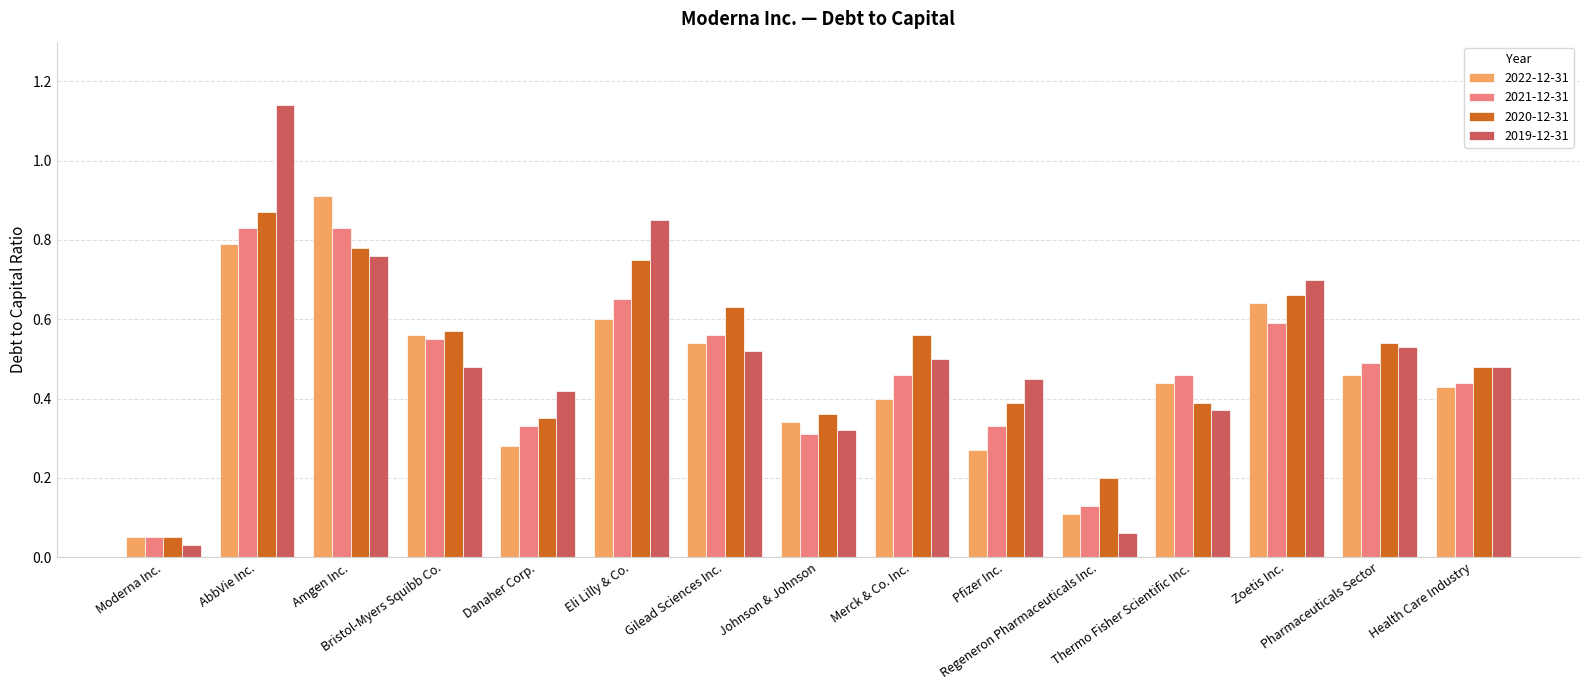

What position from the left is Merck & Co. Inc.?

9